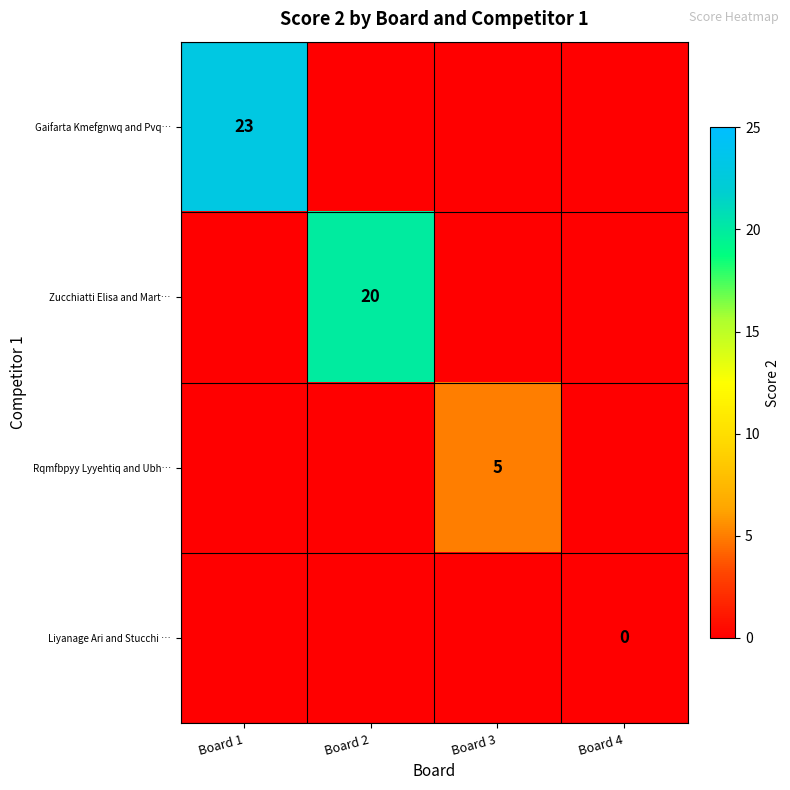

Between Board 1 and Board 2, which series saw the biggest shift?

Gaifarta Kmefgnwq and Pvq…